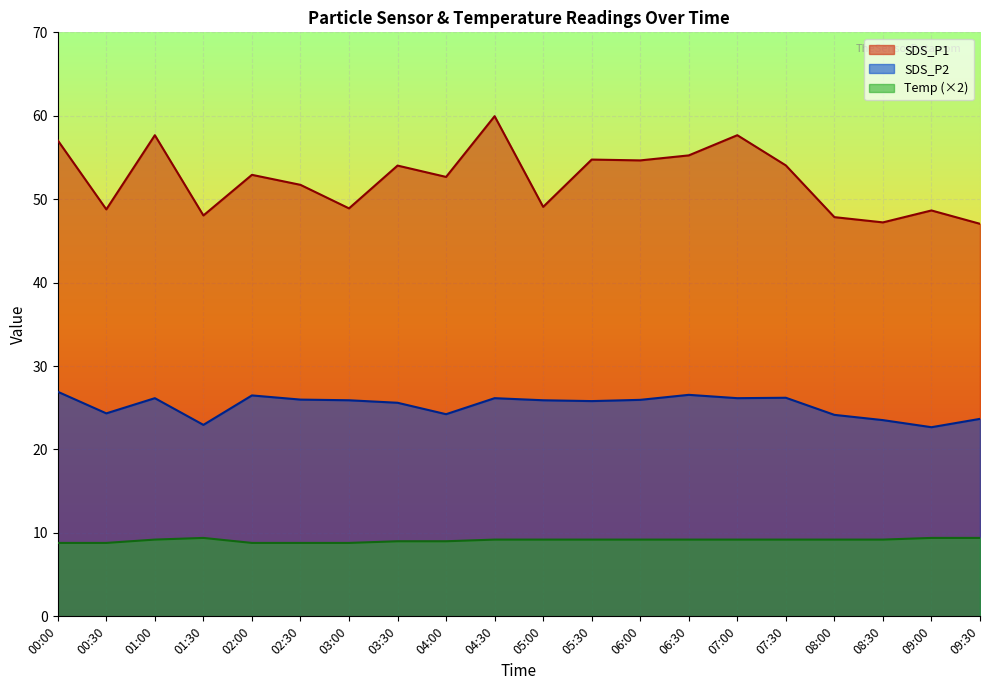

Between 00:30 and 03:30, which is larger?

03:30